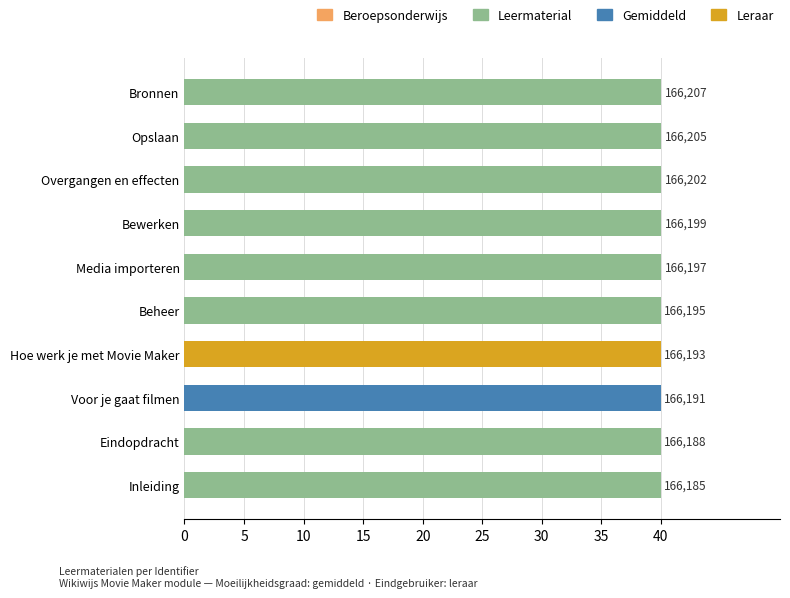

Are the bars horizontal?

Yes